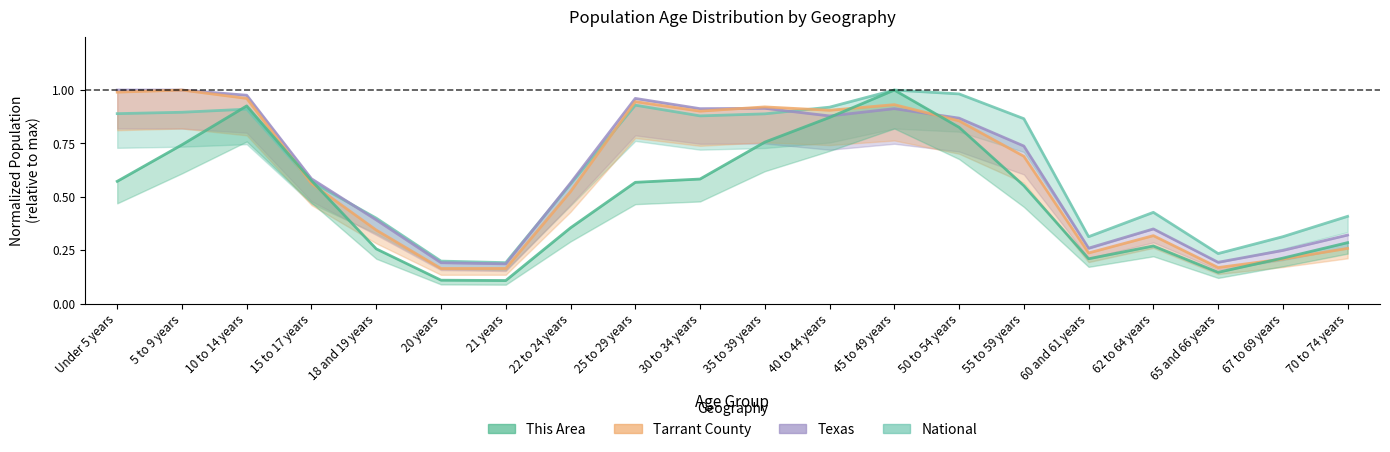

Which category has the highest value in the Texas series?

Under 5 years